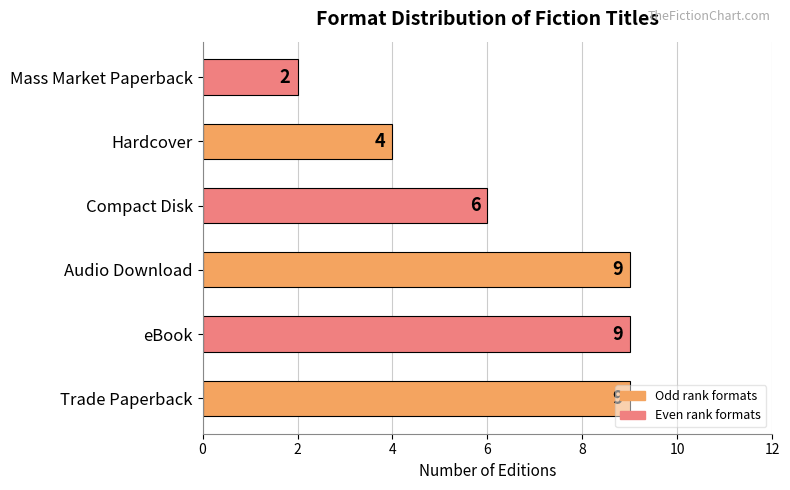

What is the approximate value at Trade Paperback?

9